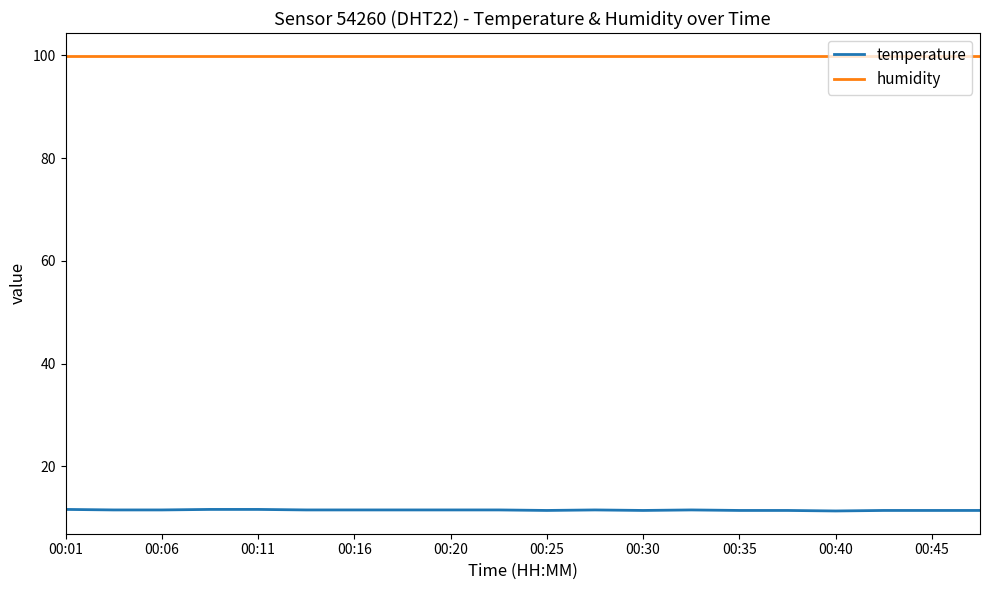

True or false: temperature and humidity cross at least once.

False